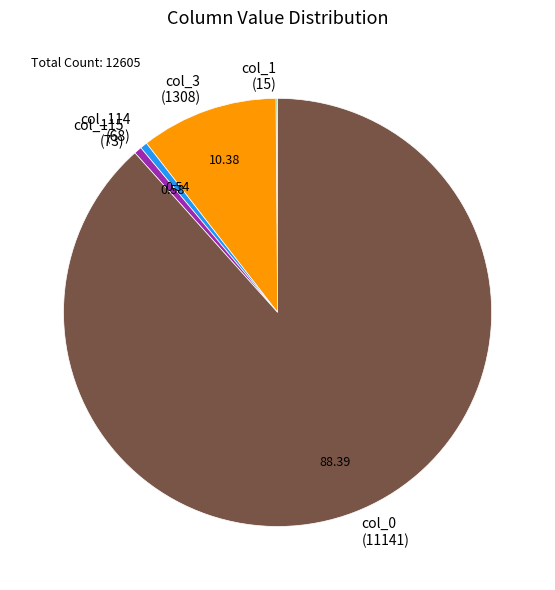

Is col_3 (1308) the majority of the pie?

No